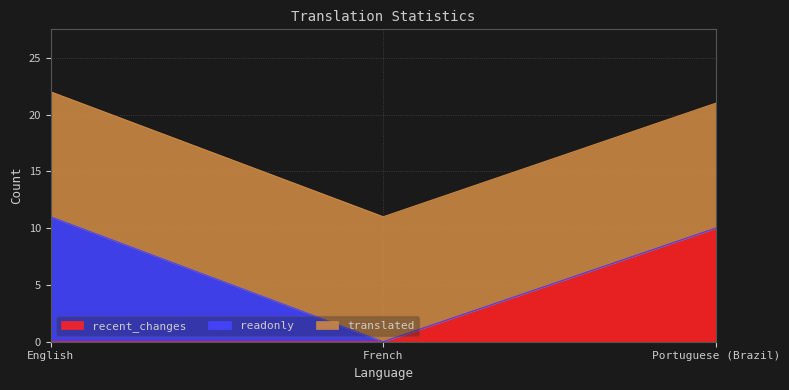

List the series in order of their peak value, highest first.

readonly, translated, recent_changes